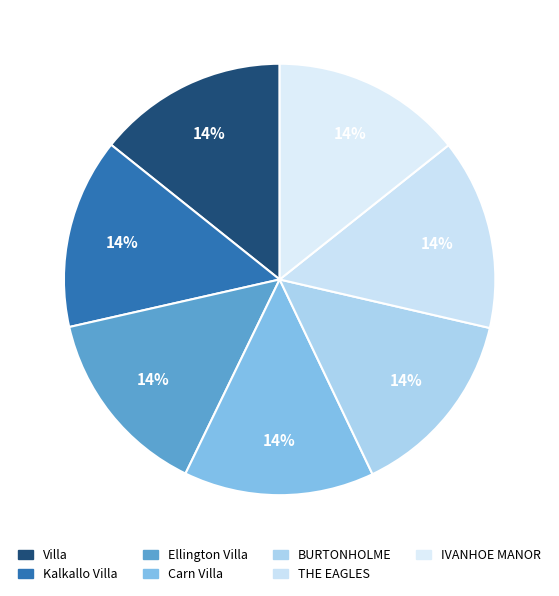

What is the ratio of the value at BURTONHOLME to the value at THE EAGLES?

1.0